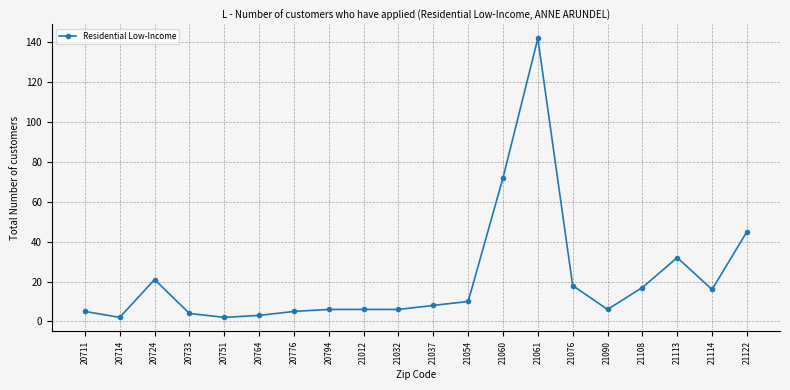

How many values are below 8?

10